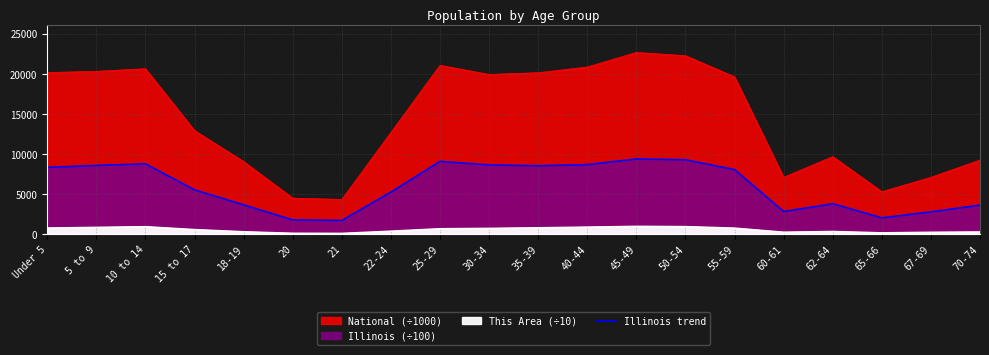

What position from the right is 25-29?

12